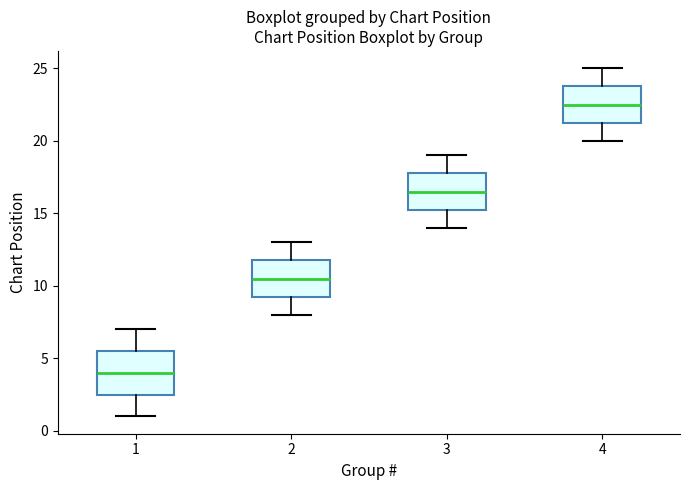

Where does the median line of the box at x = 2 sit on the y-axis? The values are not printed on the chart, so give them approximately, as read against the axis.

10.5